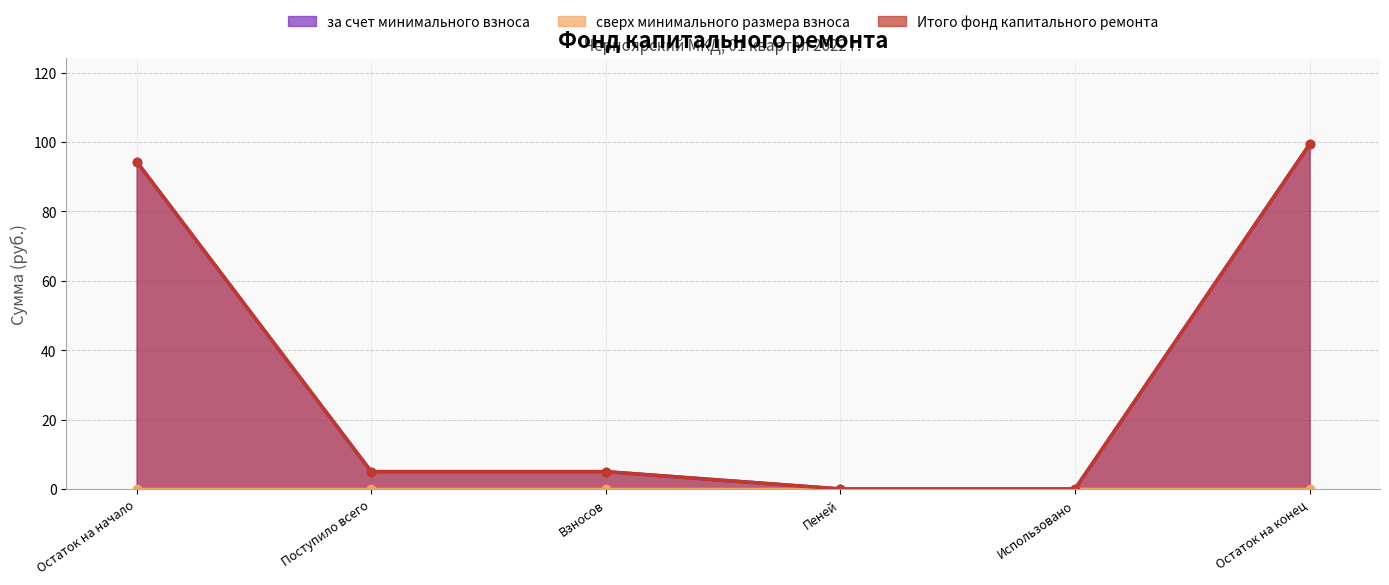

At which label is Итого фонд капитального ремонта closest to 49?

Поступило всего